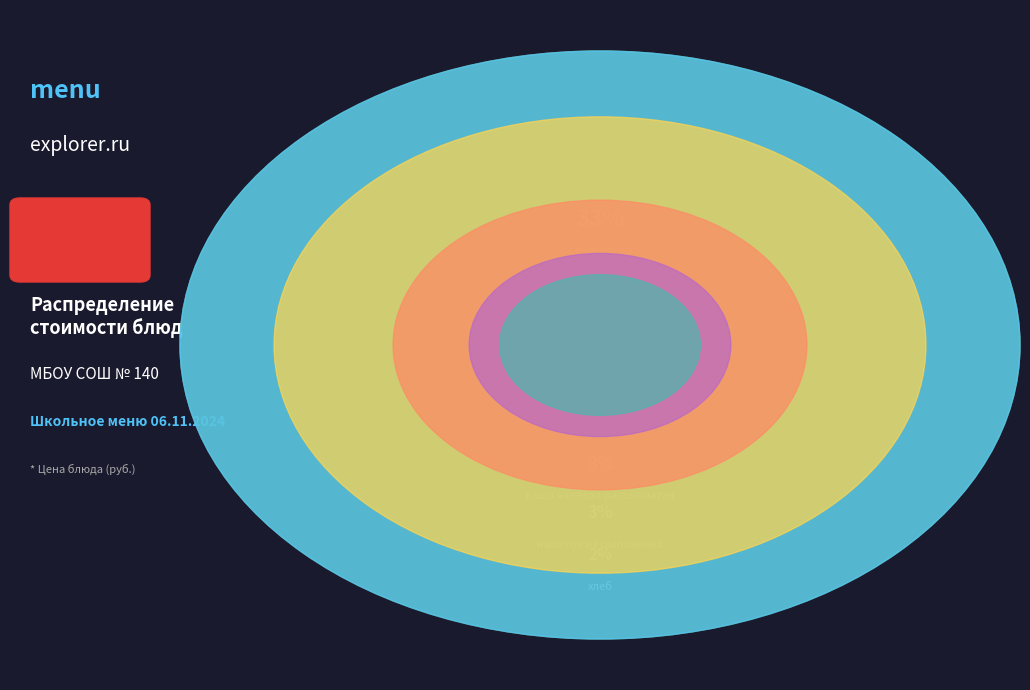

What is the smallest slice in the pie chart?

хлеб